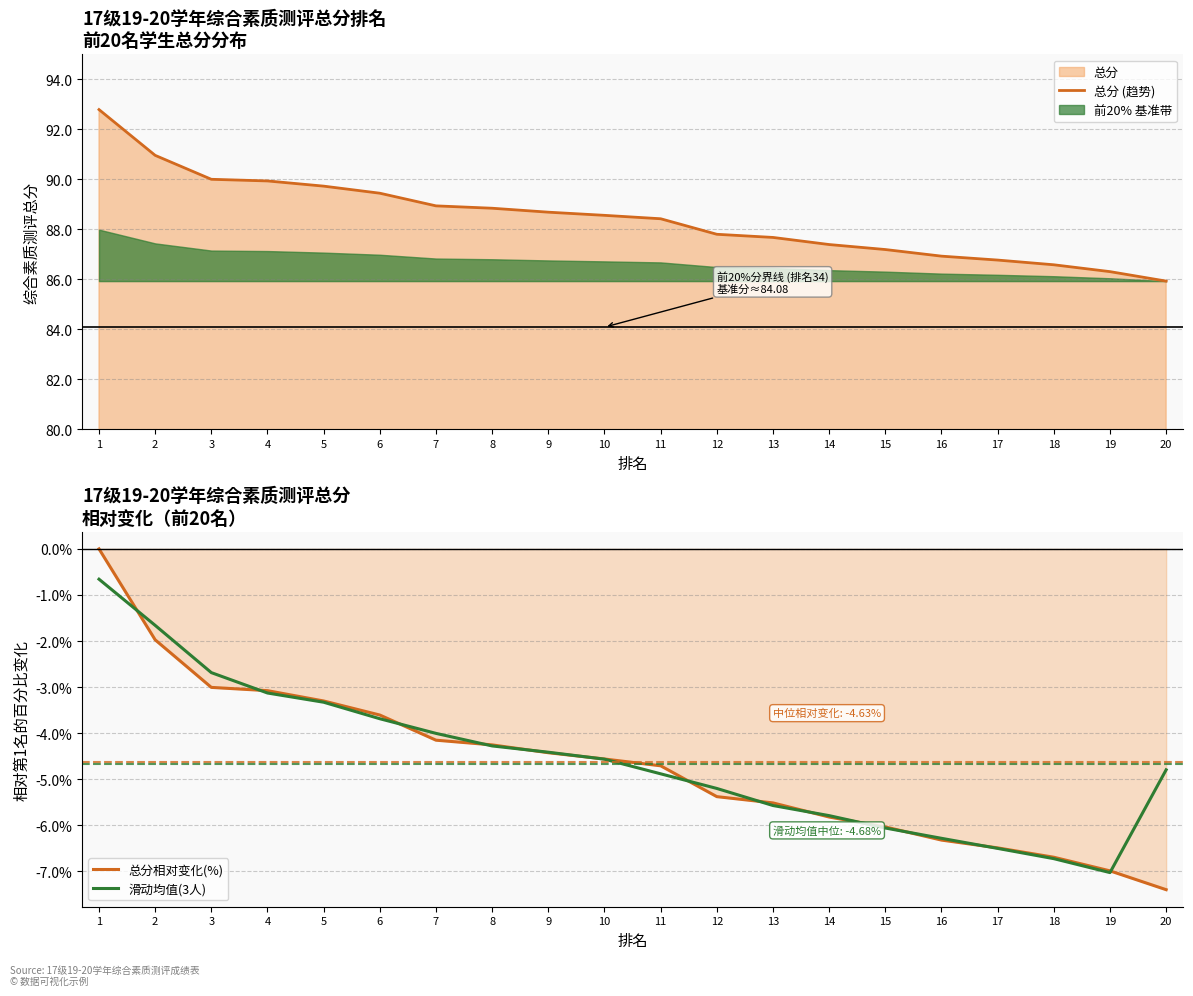

Which category has the lowest value in the 总分相对变化(%) series?

20